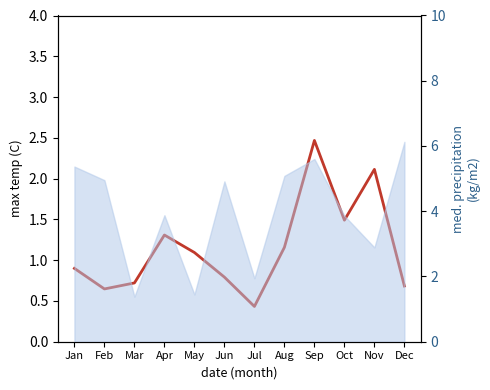

What is the average value?

1.2